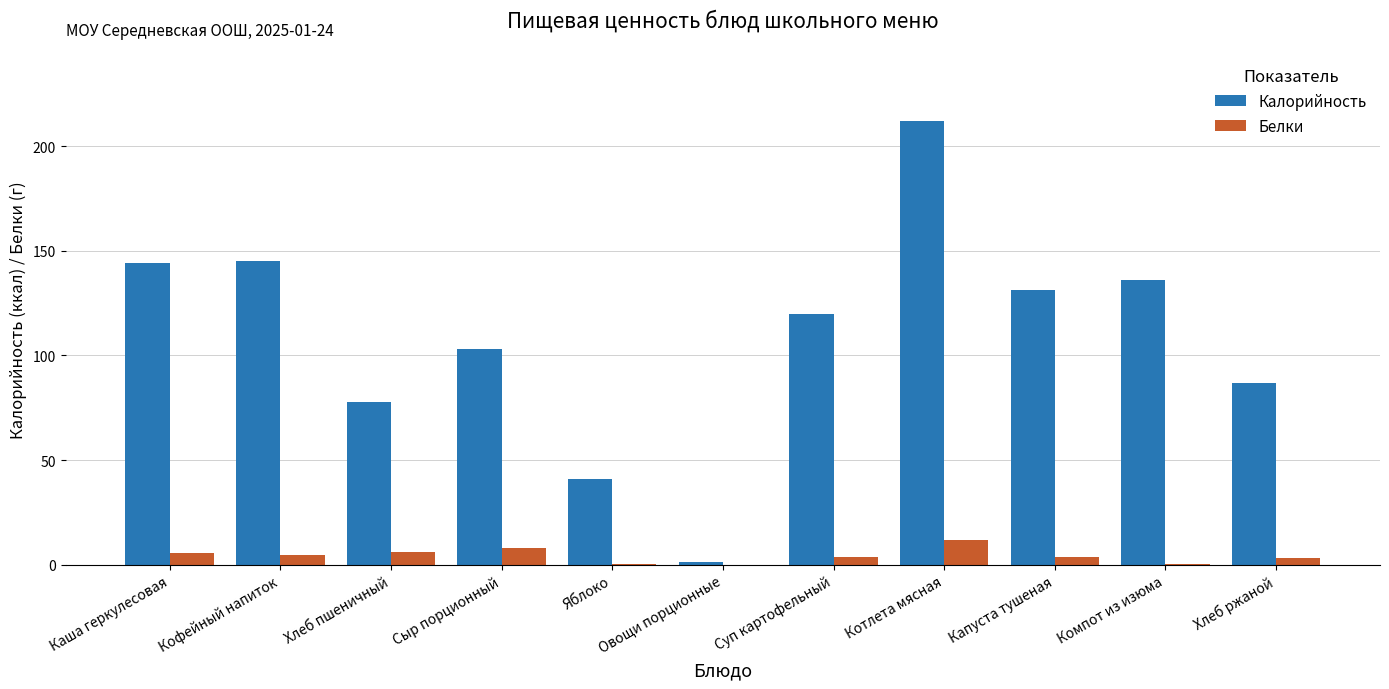

What value does the Калорийность series have at Сыр порционный?

103.0